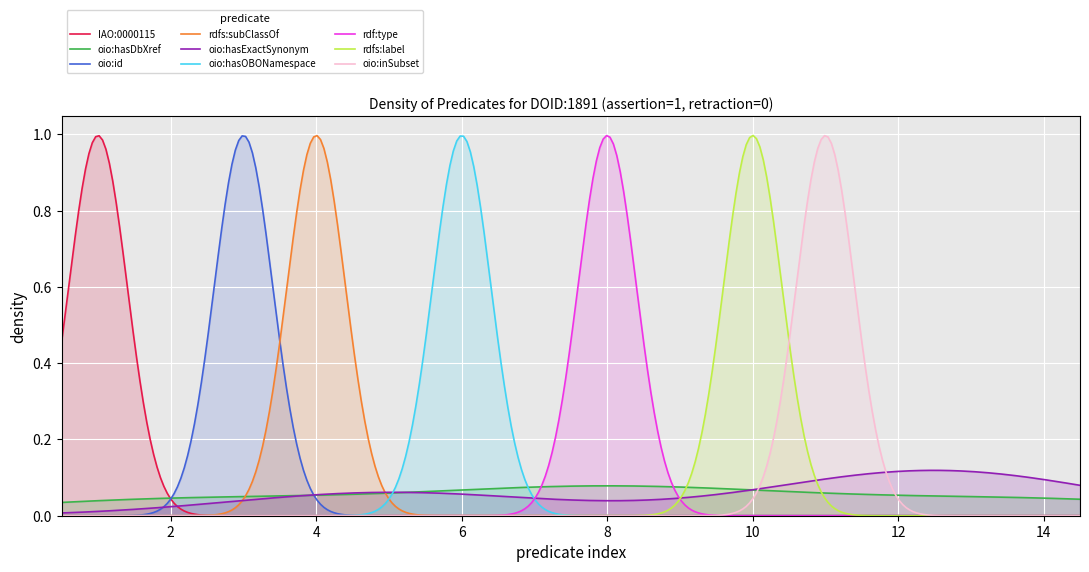

What is the highest value of the assertion series?

1